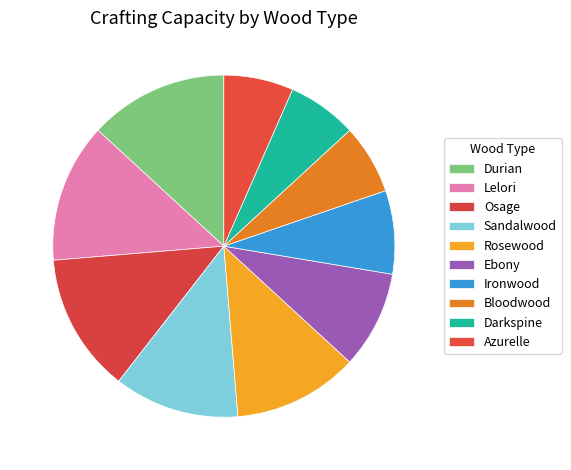

What portion of the pie excludes Ebony?

90.8%